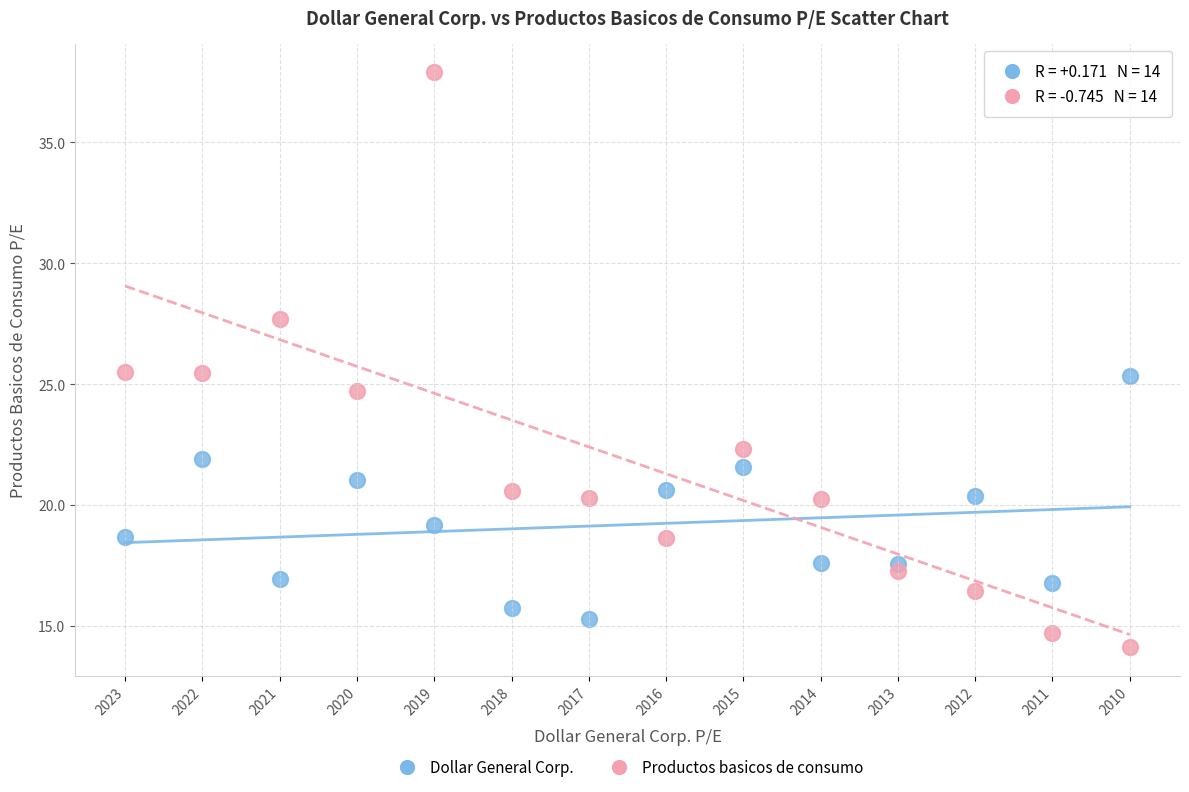

Which series reaches the minimum Y coordinate?

Productos basicos de consumo